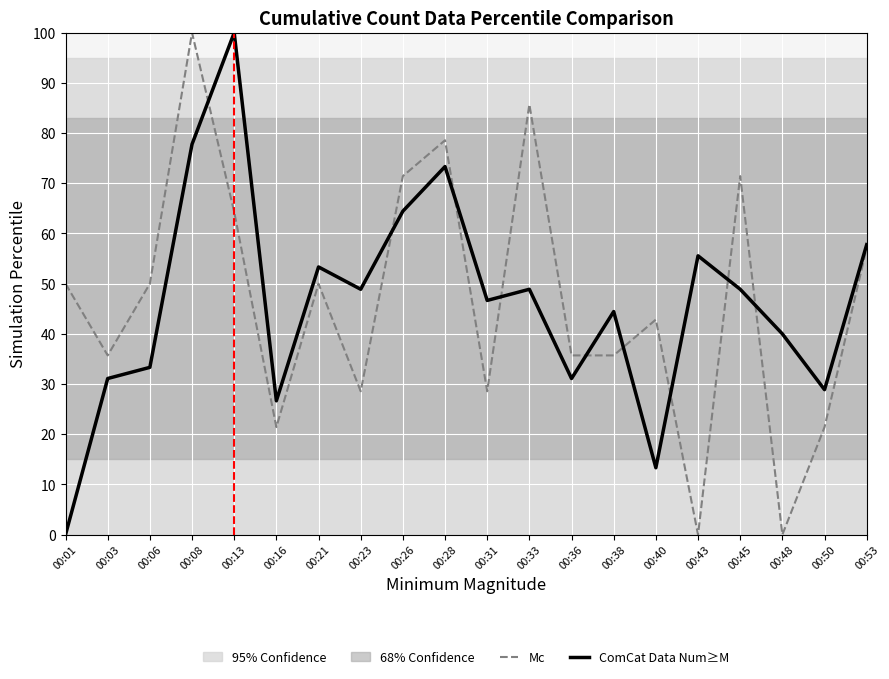

What is the sum of all Mc values?

928.6